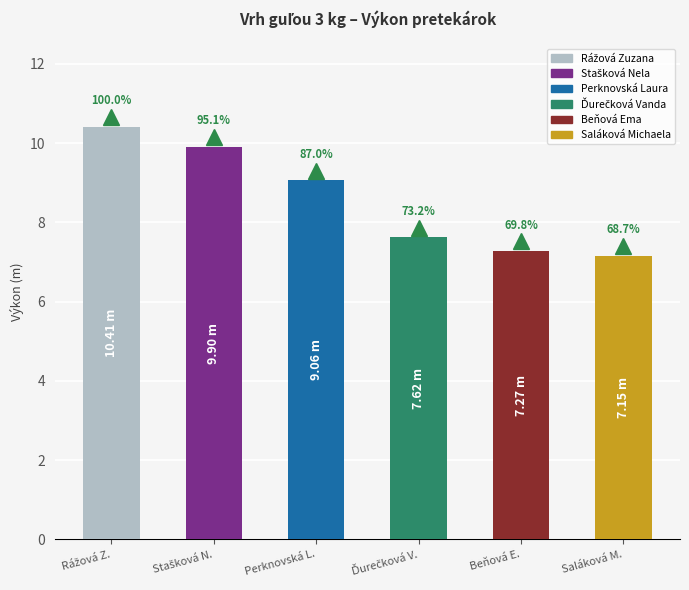

List the labels in order of value, smallest first.

Saláková Michaela, Beňová Ema, Ďurečková Vanda, Perknovská Laura, Stašková Nela, Rážová Zuzana